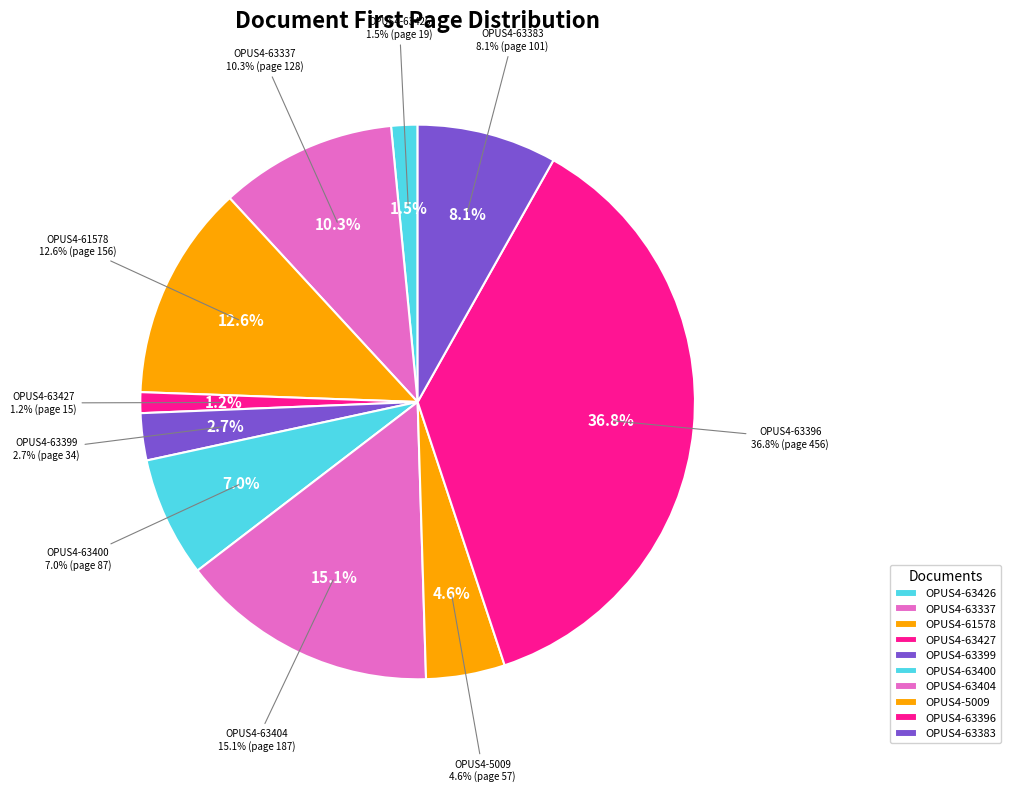

To the nearest percent, what is the average slice percentage?

10%